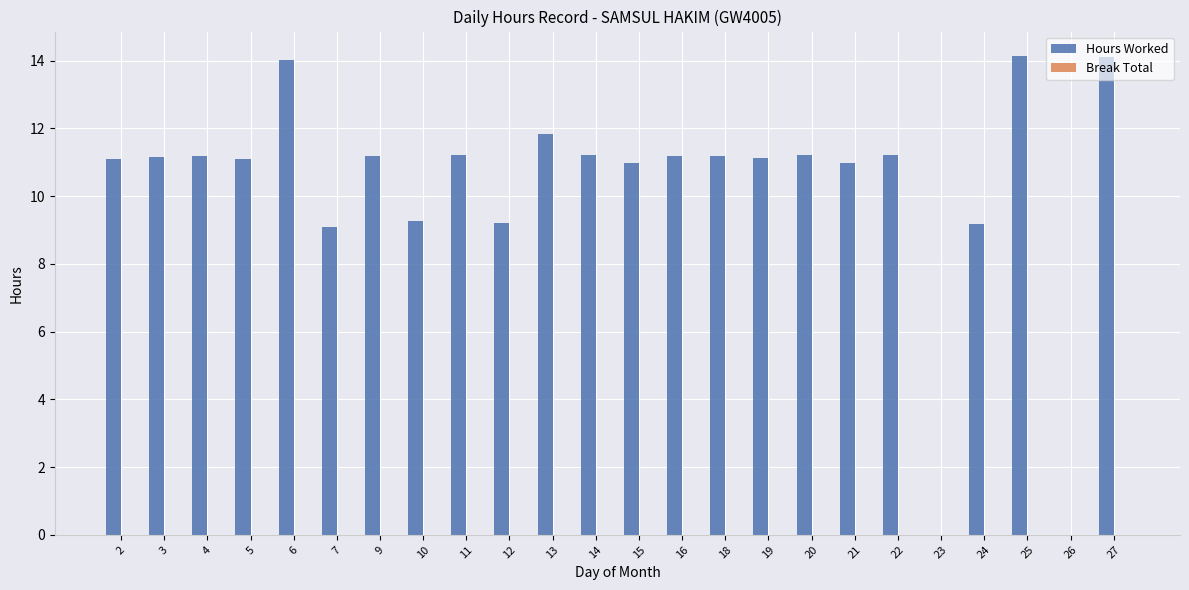

Is it true that the value at 18 is 11.2?

True